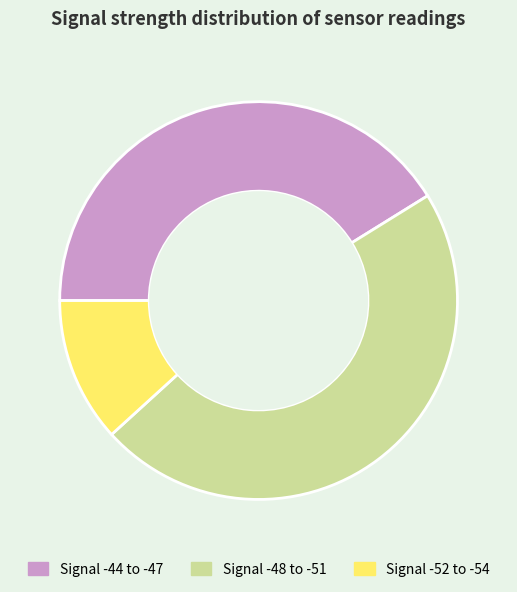

Which has a higher value, Signal -52 to -54 or Signal -44 to -47?

Signal -44 to -47